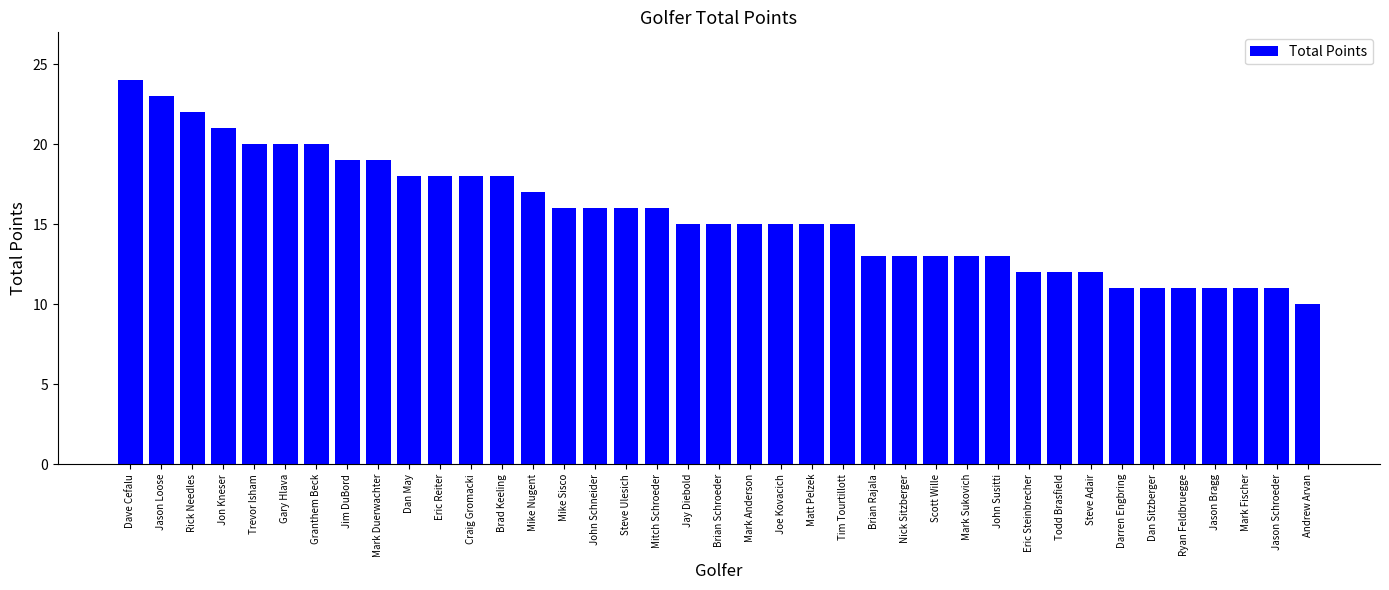

Is it true that the value at Darren Engbring is 15?

False